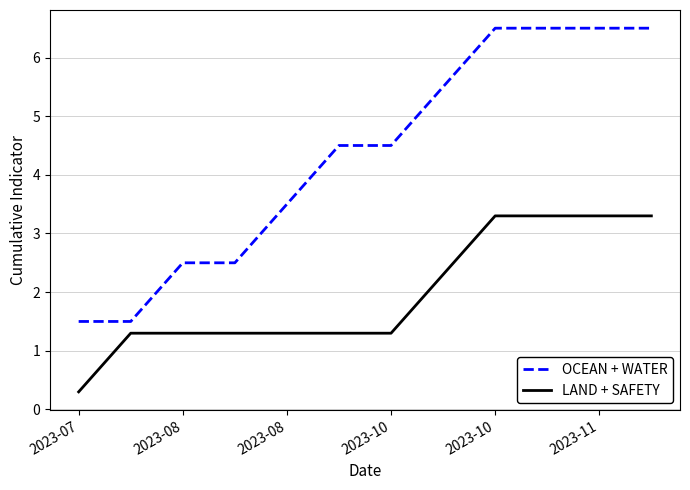

Rank the series by their average value, from lowest to highest.

LAND + SAFETY, OCEAN + WATER